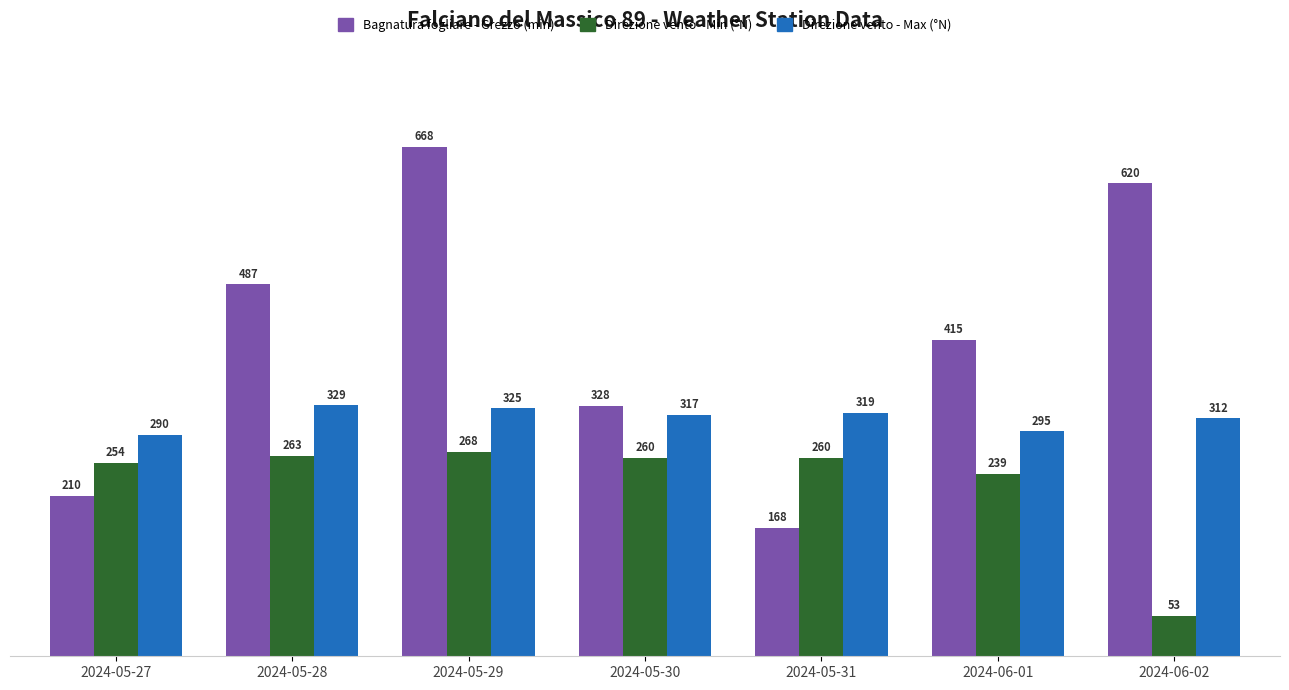

The Direzione vento - Min (°N) series shows 260.0 at 2024-05-31. True or false?

True